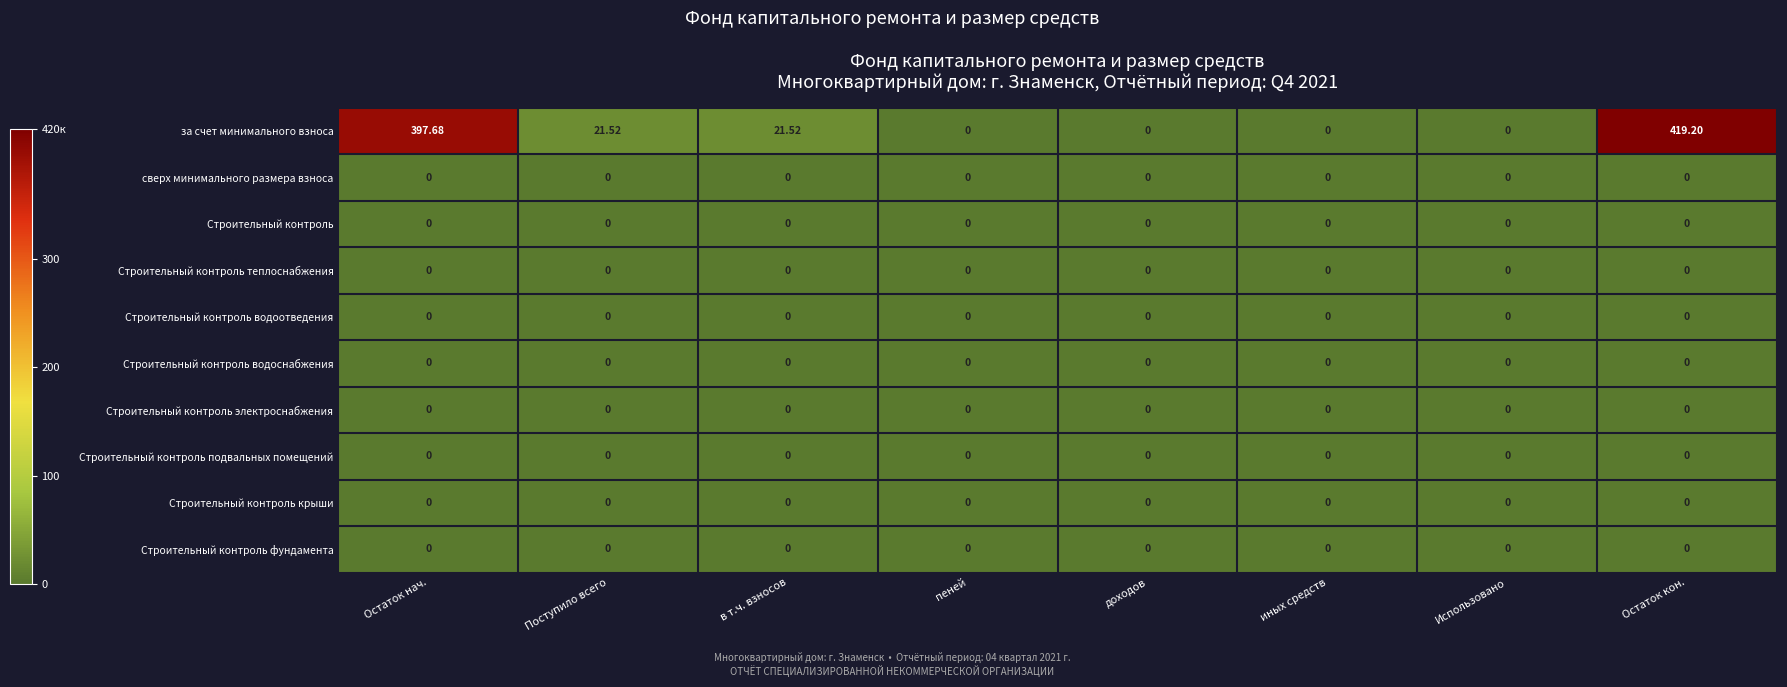

Which series has the widest spread of values?

за счет минимального взноса